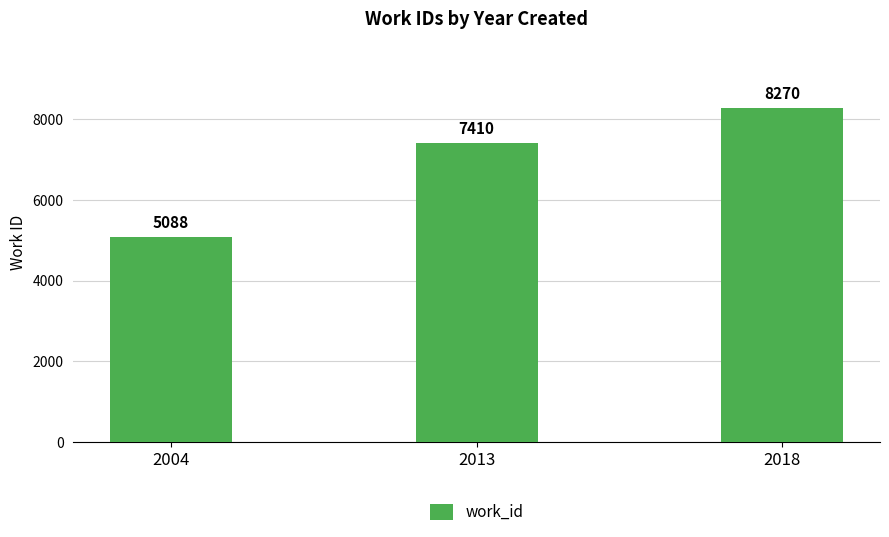

What is the approximate value at 2004, to the nearest 50?

5100